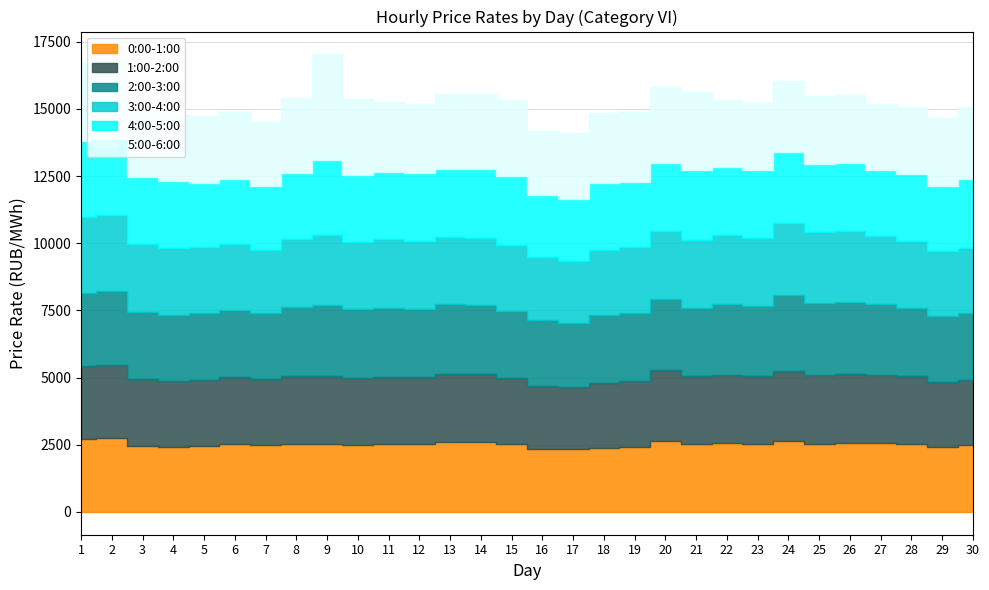

Is it true that 3:00-4:00 equals 1113.7 at 8?

False